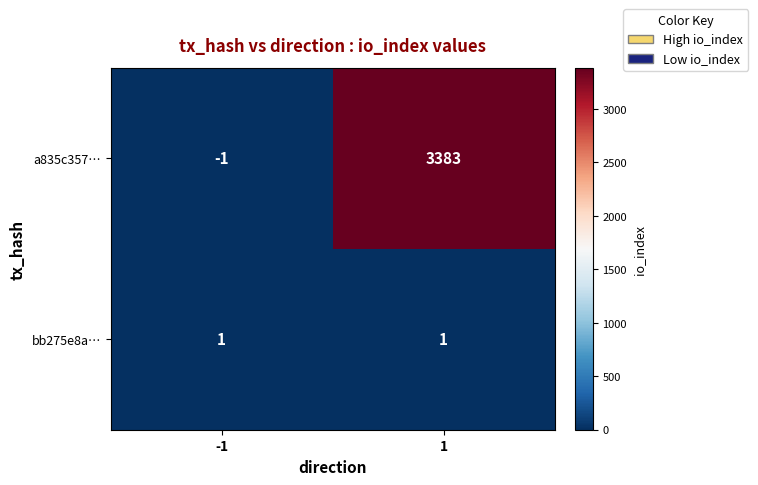

How many values in a835c357… are above zero?

1